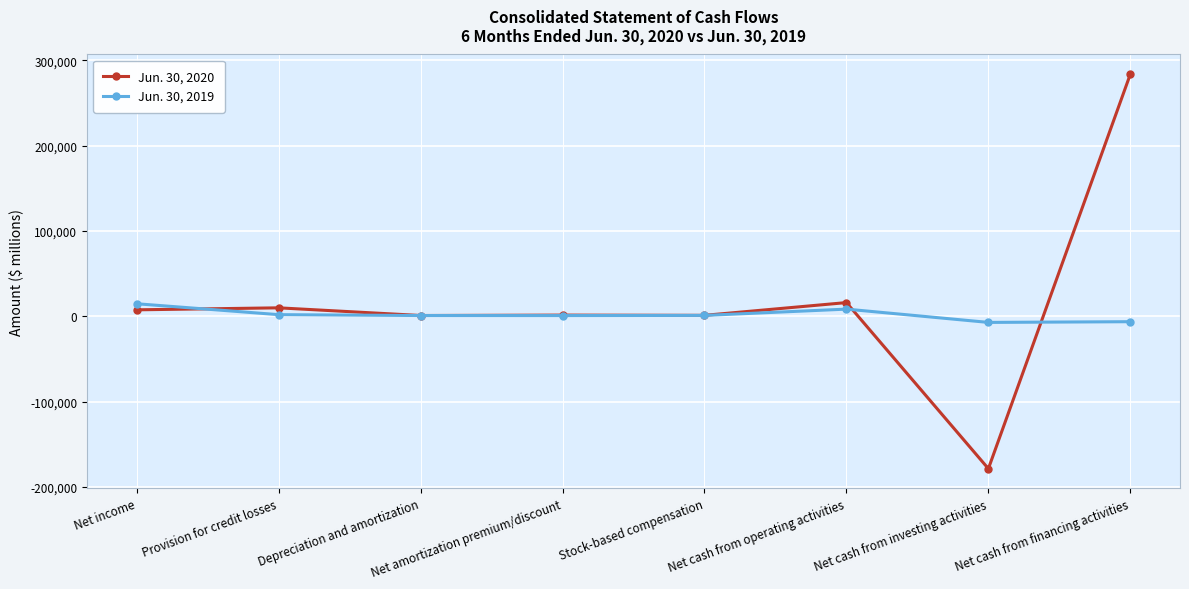

Where does the Jun. 30, 2019 series first go above 985?

Net income